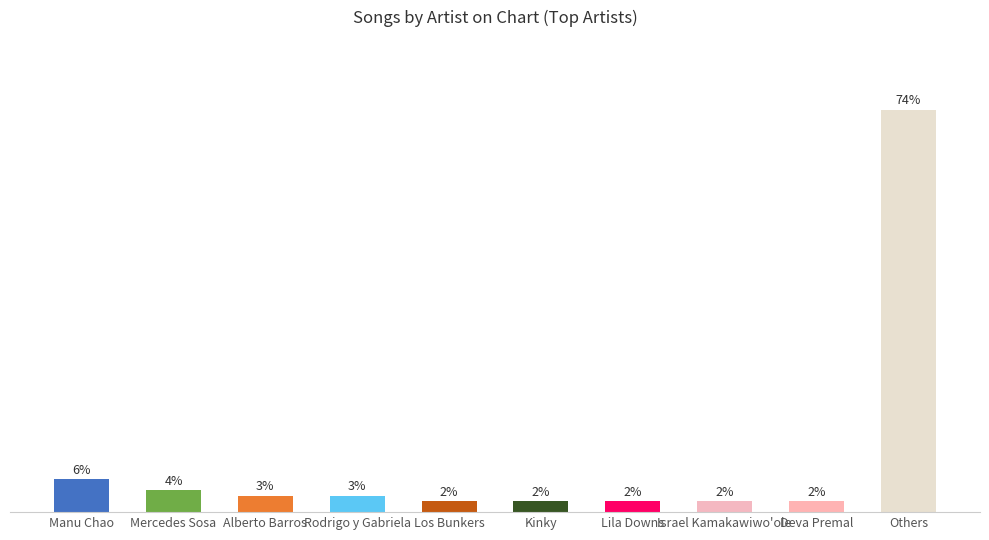

Which label corresponds to the largest value in the chart?

Others